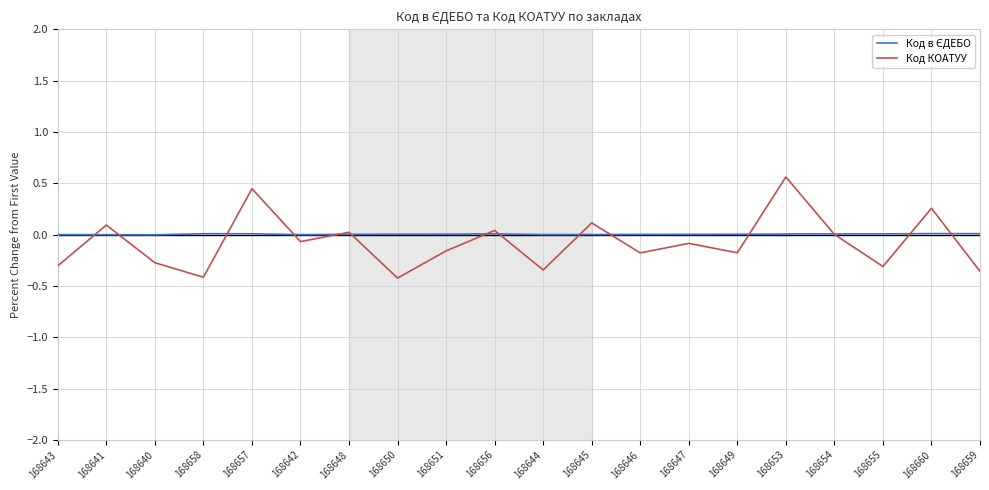

What is the highest value of the Код КОАТУУ series?

0.6